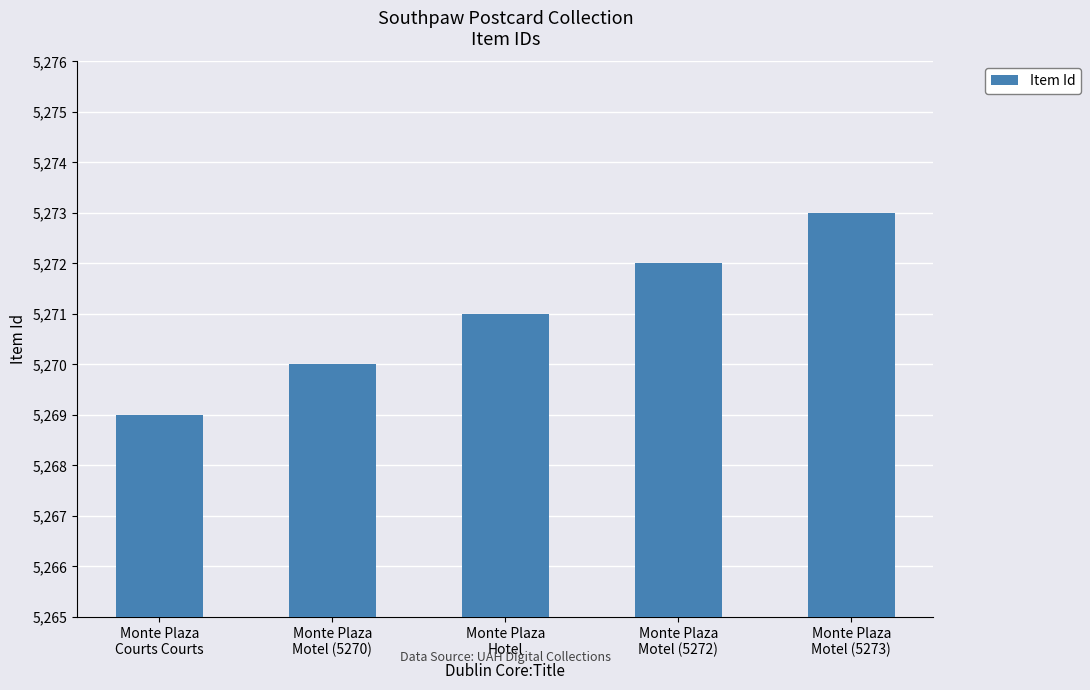

Reading right to left, transcribe all the data shown in this chart.

Monte Plaza
Motel (5273)=5273	Monte Plaza
Motel (5272)=5272	Monte Plaza
Hotel=5271	Monte Plaza
Motel (5270)=5270	Monte Plaza
Courts Courts=5269